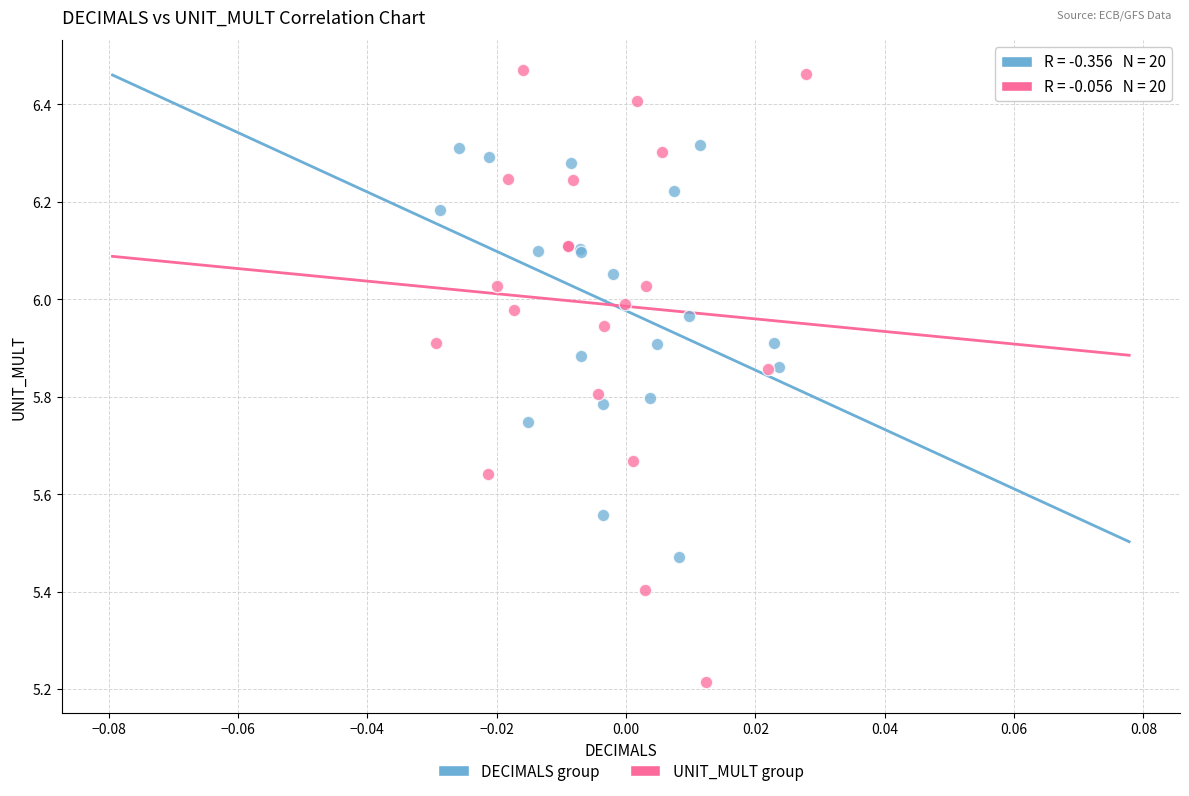

Which series contains the lowest Y value?

UNIT_MULT group